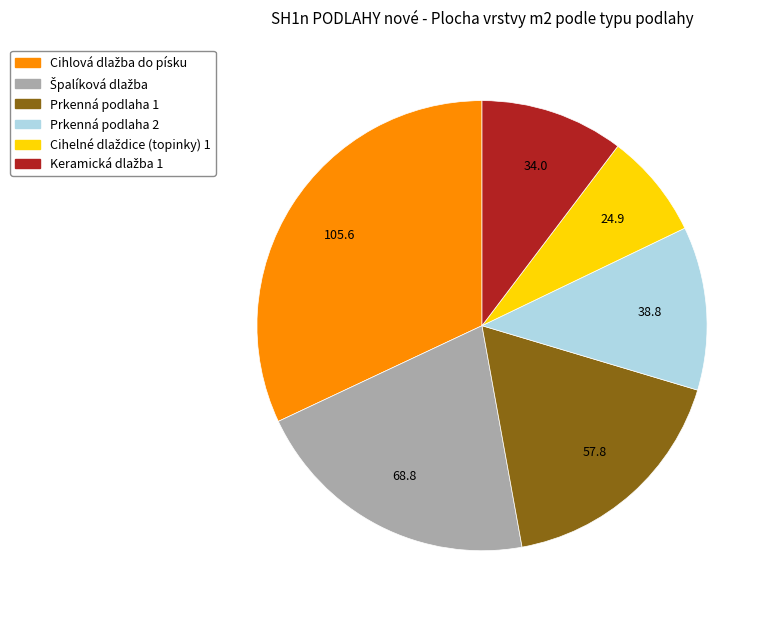

Does any single category account for the majority?

No